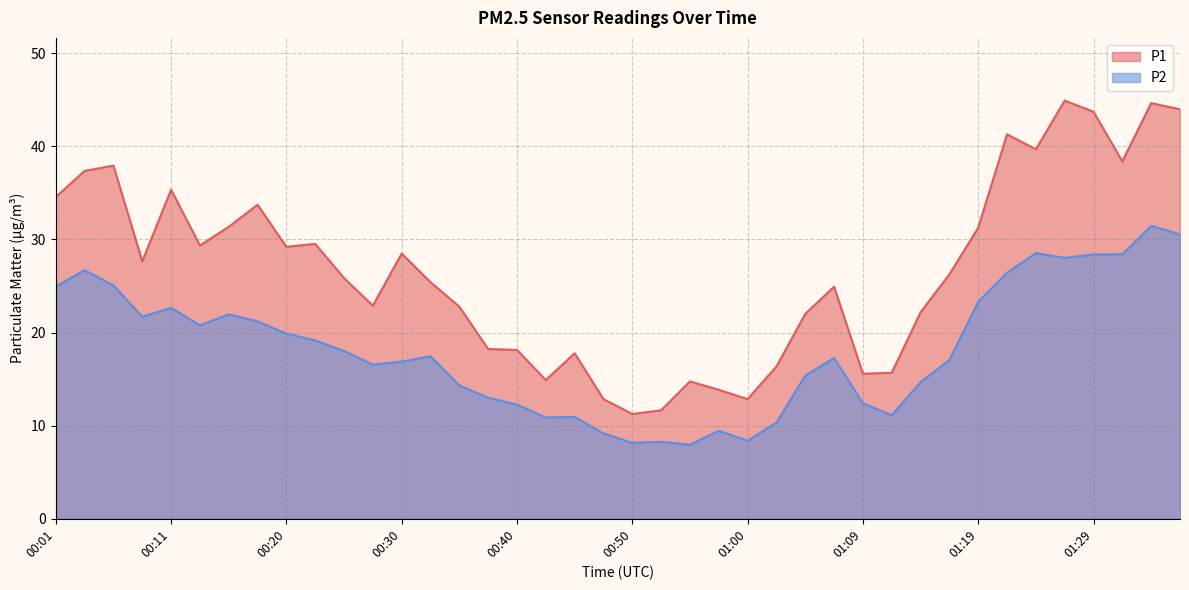

The P1 series shows 18.1 at 00:40. True or false?

True